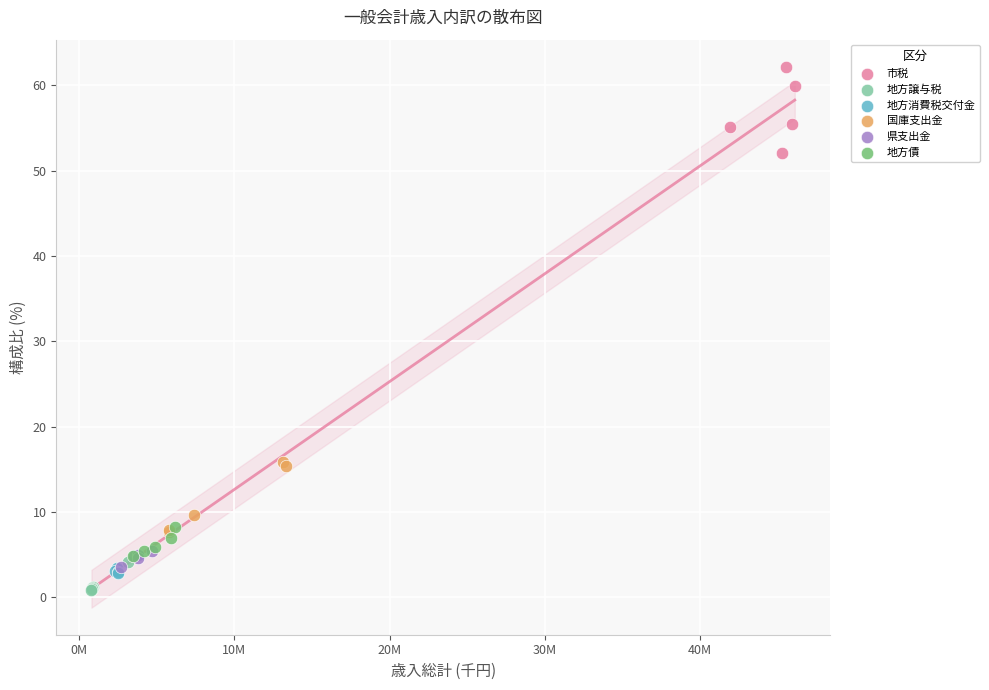

What are all the series names shown in the legend?

市税, 地方譲与税, 地方消費税交付金, 国庫支出金, 県支出金, 地方債